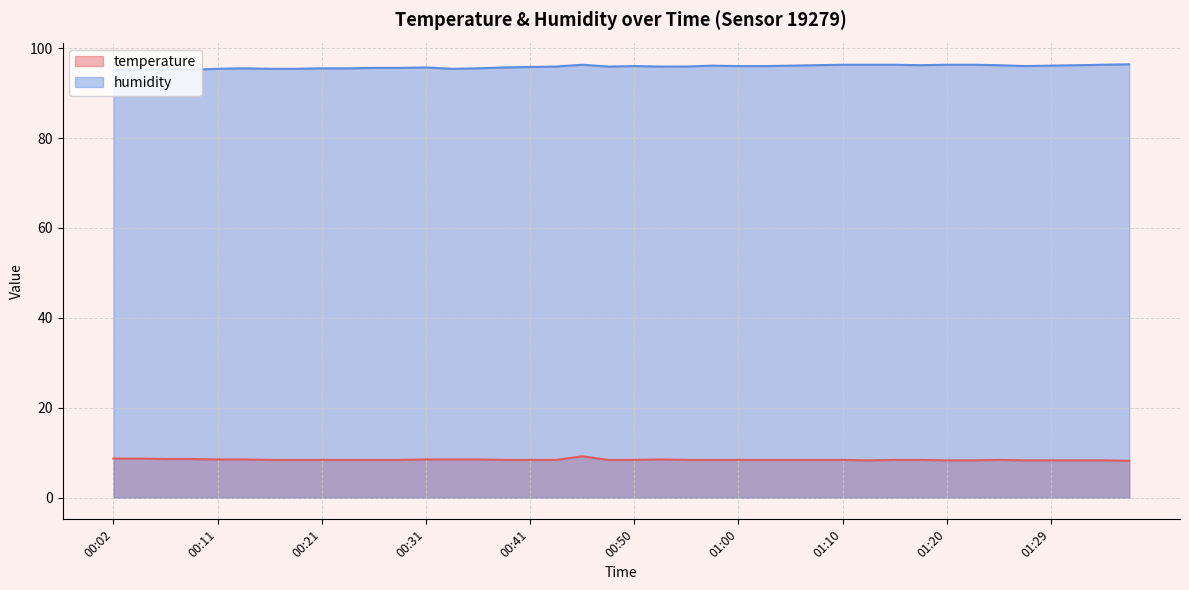

True or false: humidity and temperature intersect in this chart.

False